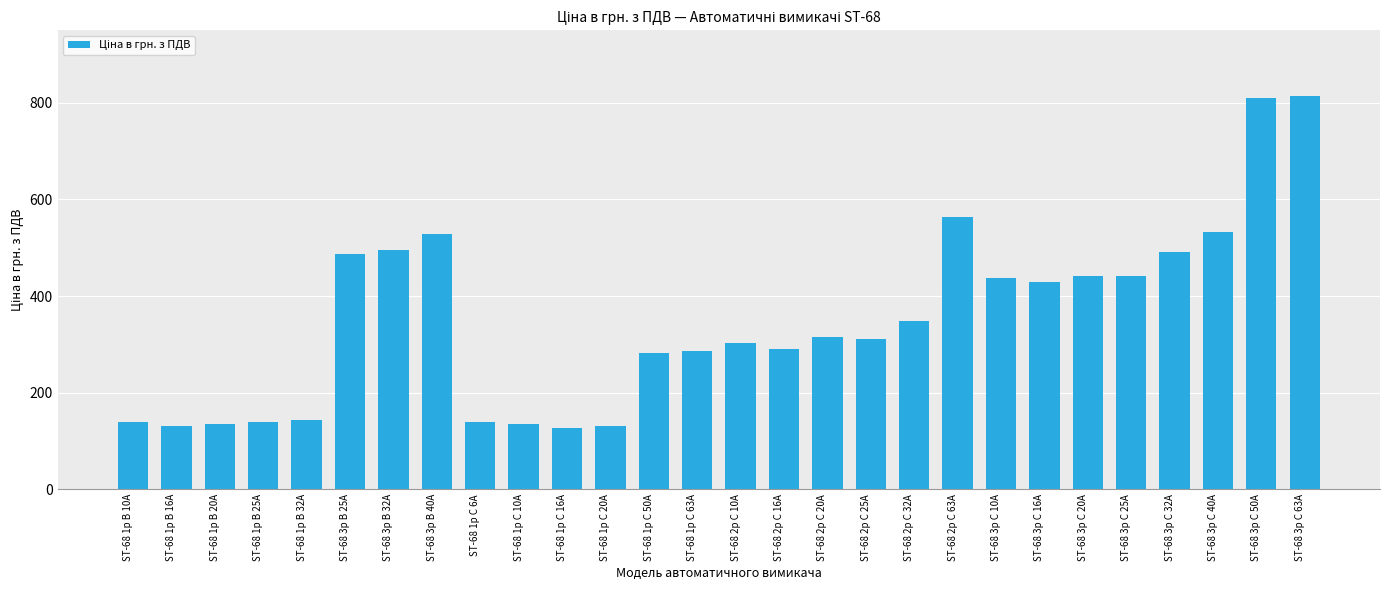

What is the minimum value shown in the chart?

126.0